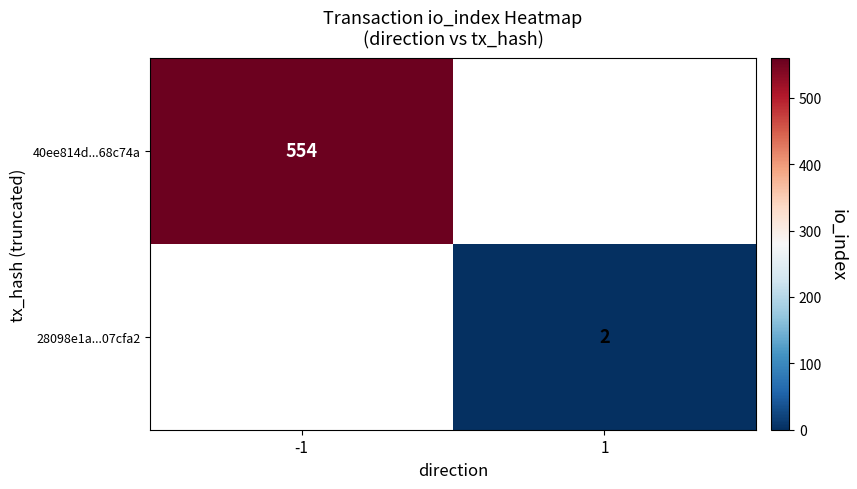

Is it true that 28098e1a...07cfa2 equals 3 at 1?

False